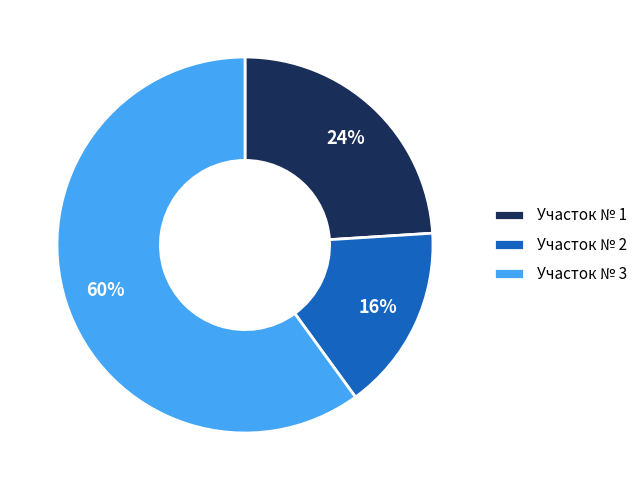

To the nearest percent, what is the average slice percentage?

33%